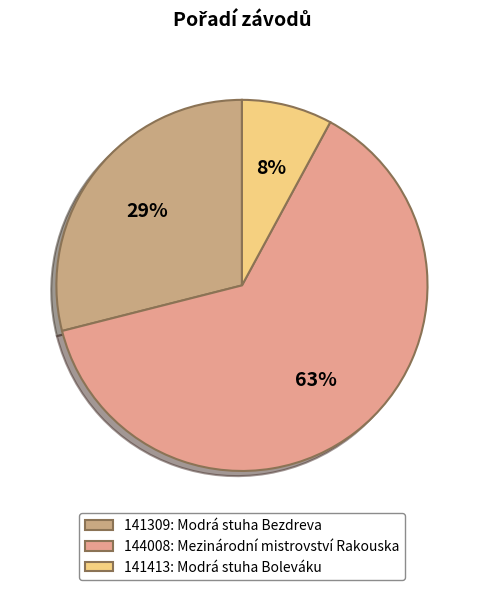

What is the smallest slice in the pie chart?

141413